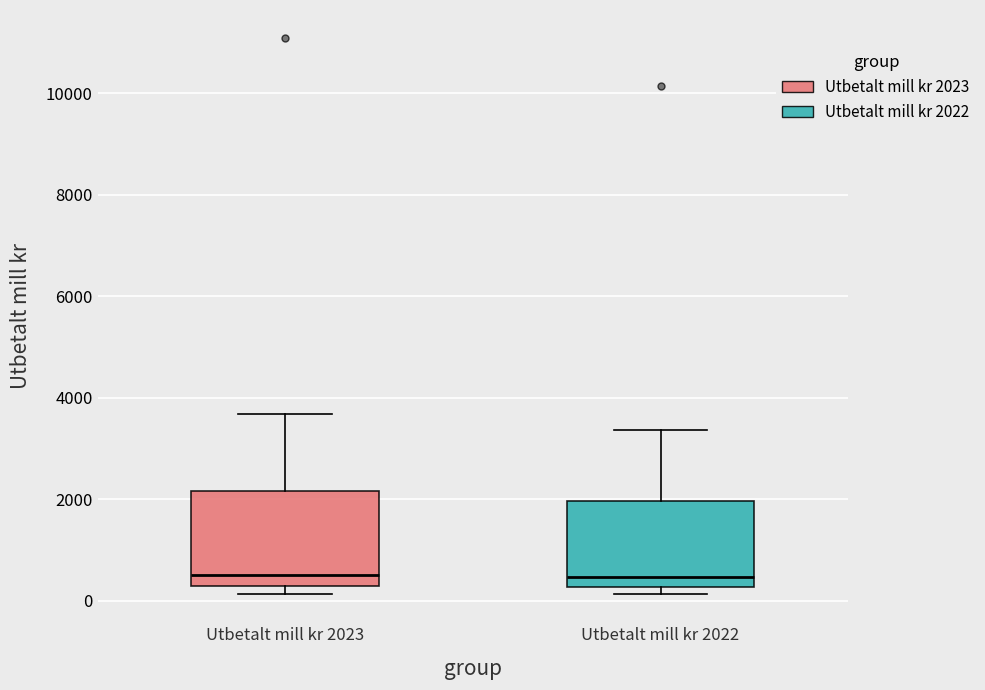

Reading left to right, transcribe this box plot: for each box, give where its median line is, the range the box spans, and where its two whiskers end, as read against the y-axis. The values are not printed on the chart, so give them approximately, as read against the axis.

Utbetalt mill kr 2023: median 600, box 200 to 2200, whiskers 200 (just below the box's lower edge) to 3600
Utbetalt mill kr 2022: median 400, box 200 to 2000, whiskers 200 (just below the box's lower edge) to 3400